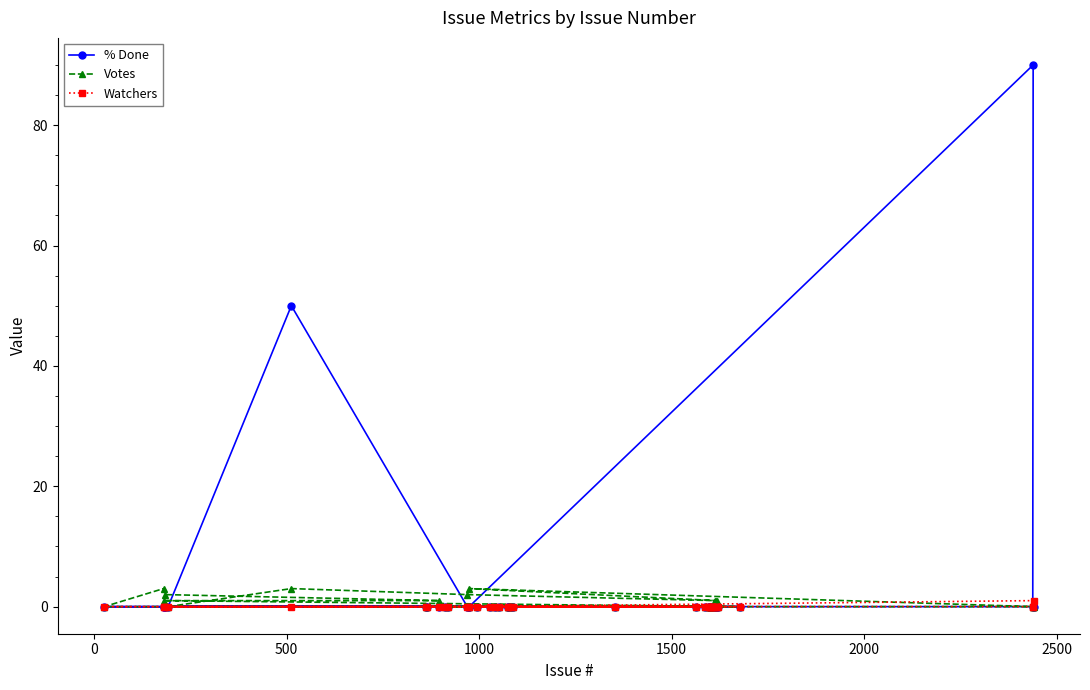

Which series has the widest spread of values?

% Done